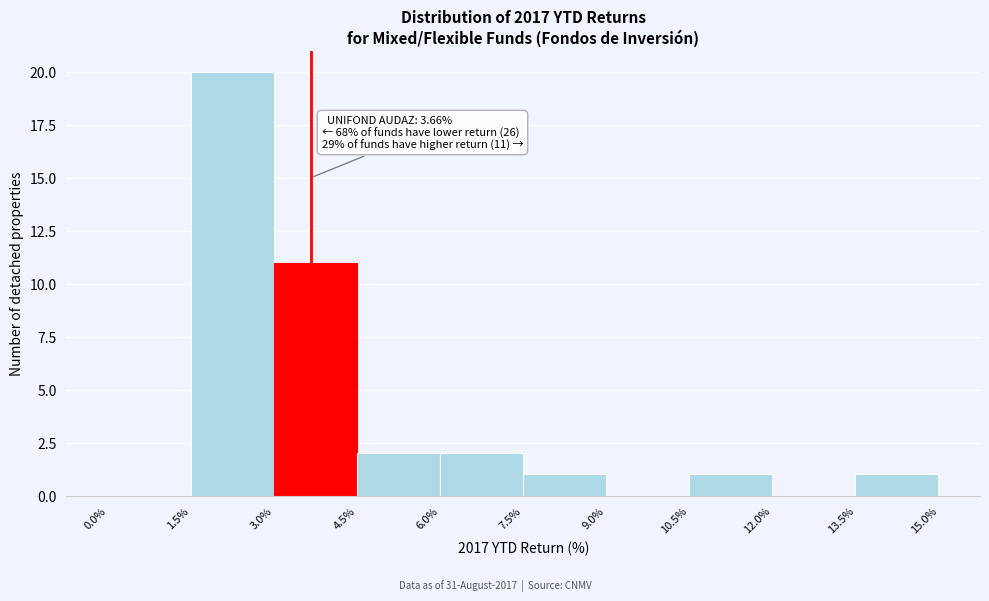

Which range on the x-axis has the tallest bar?

1.5% to 3.0%